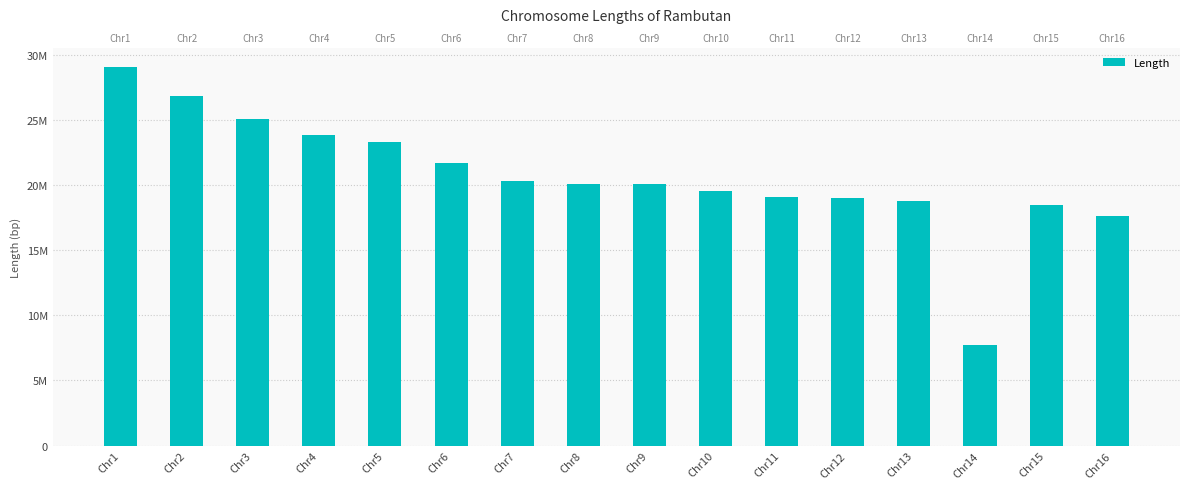

Reading left to right, list all the values displayed in this chart.

Chr1=29067666	Chr2=26802709	Chr3=25038929	Chr4=23844088	Chr5=23286198	Chr6=21703535	Chr7=20311494	Chr8=20104206	Chr9=20088722	Chr10=19520659	Chr11=19041425	Chr12=19029923	Chr13=18796286	Chr14=7719002	Chr15=18469584	Chr16=17596462